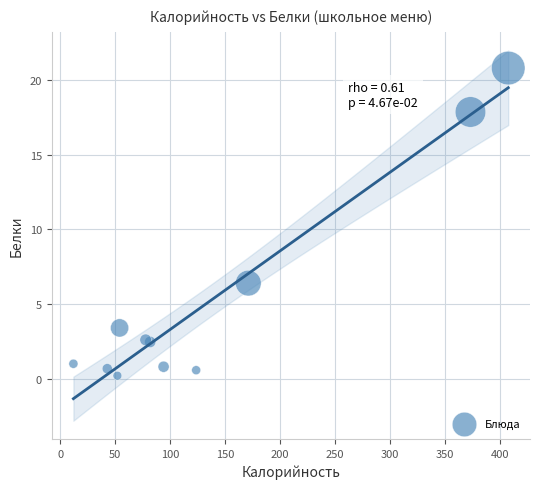

What Y value in the scatter plot is closest to 10?

6.4